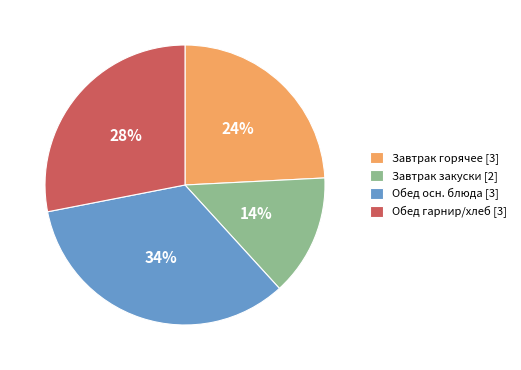

How many segments does this pie chart have?

4